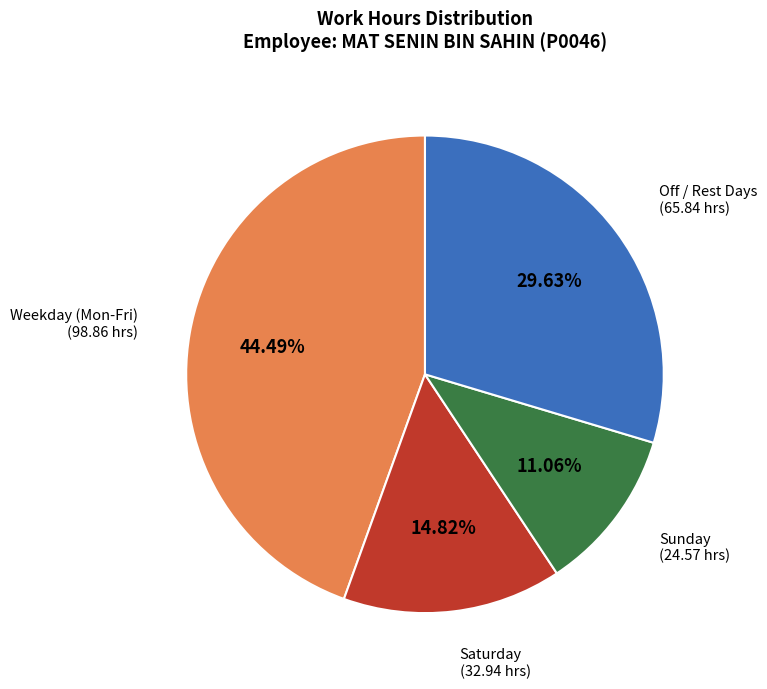

Do Sunday and Saturday together represent more than half of the pie?

No